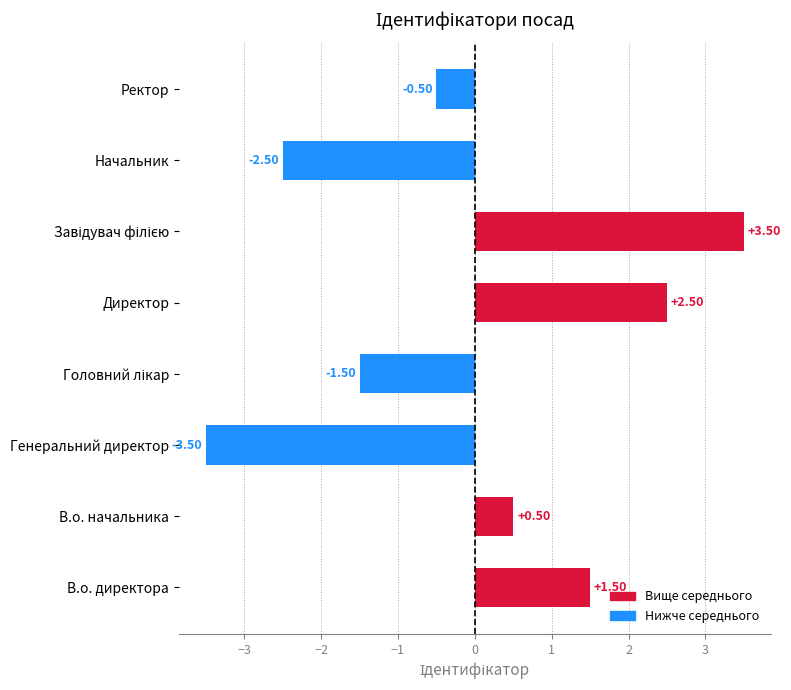

Which has a higher value, Директор or Ректор?

Директор